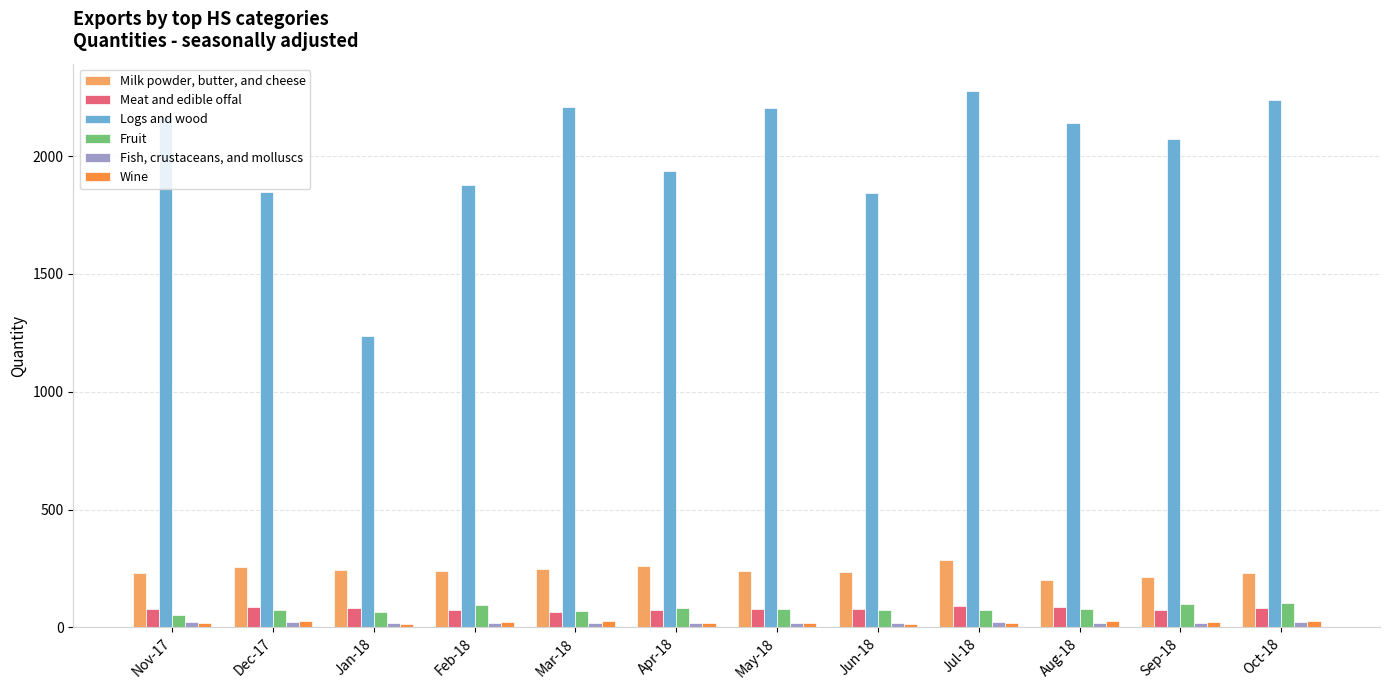

What is the maximum value for Milk powder, butter, and cheese?

288.1